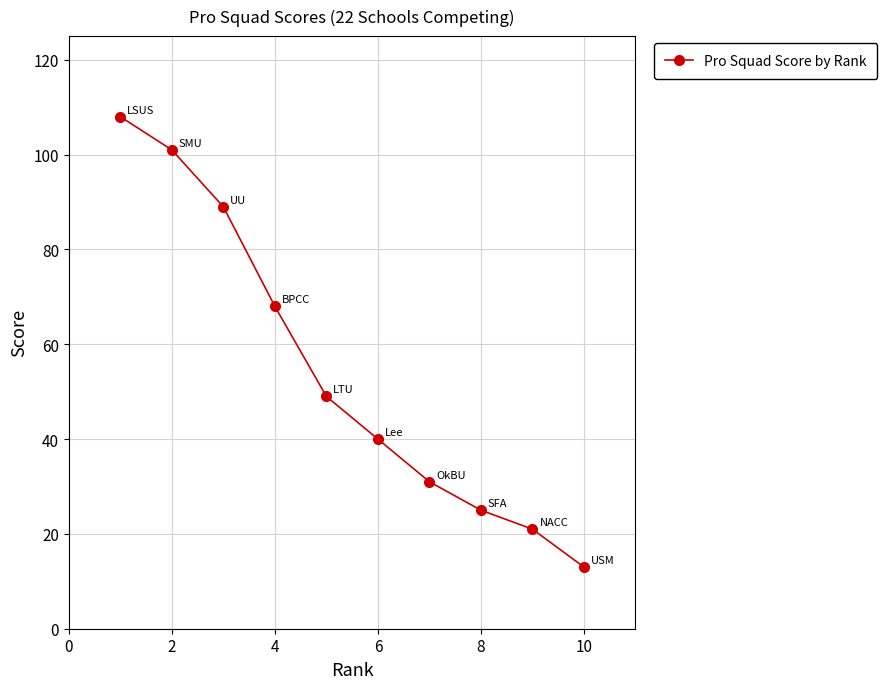

What is the maximum value shown in the chart?

108